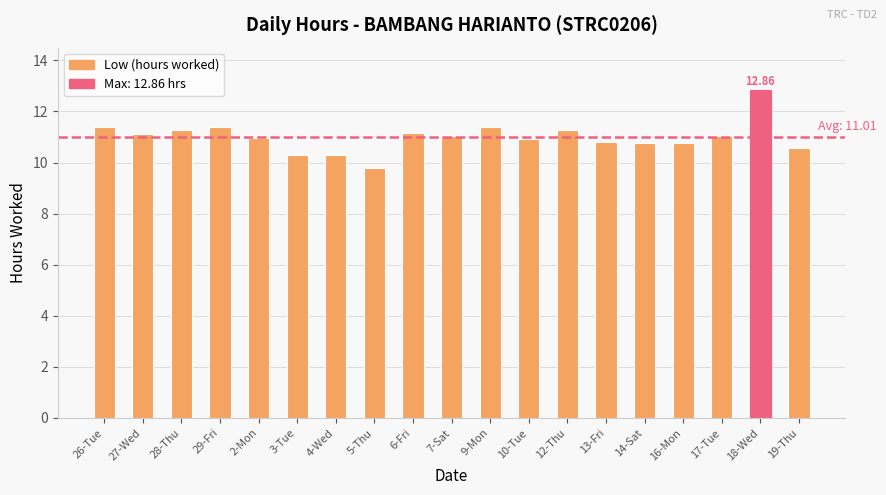

Are the bars horizontal?

No